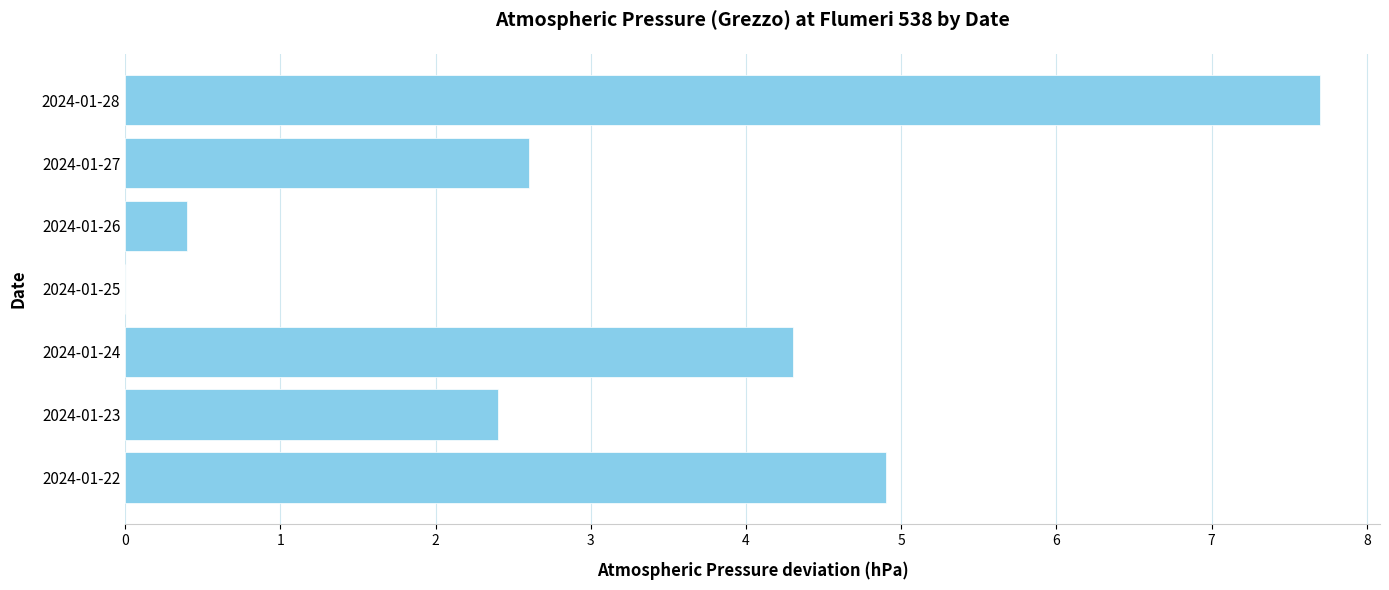

What is the maximum value shown in the chart?

7.7